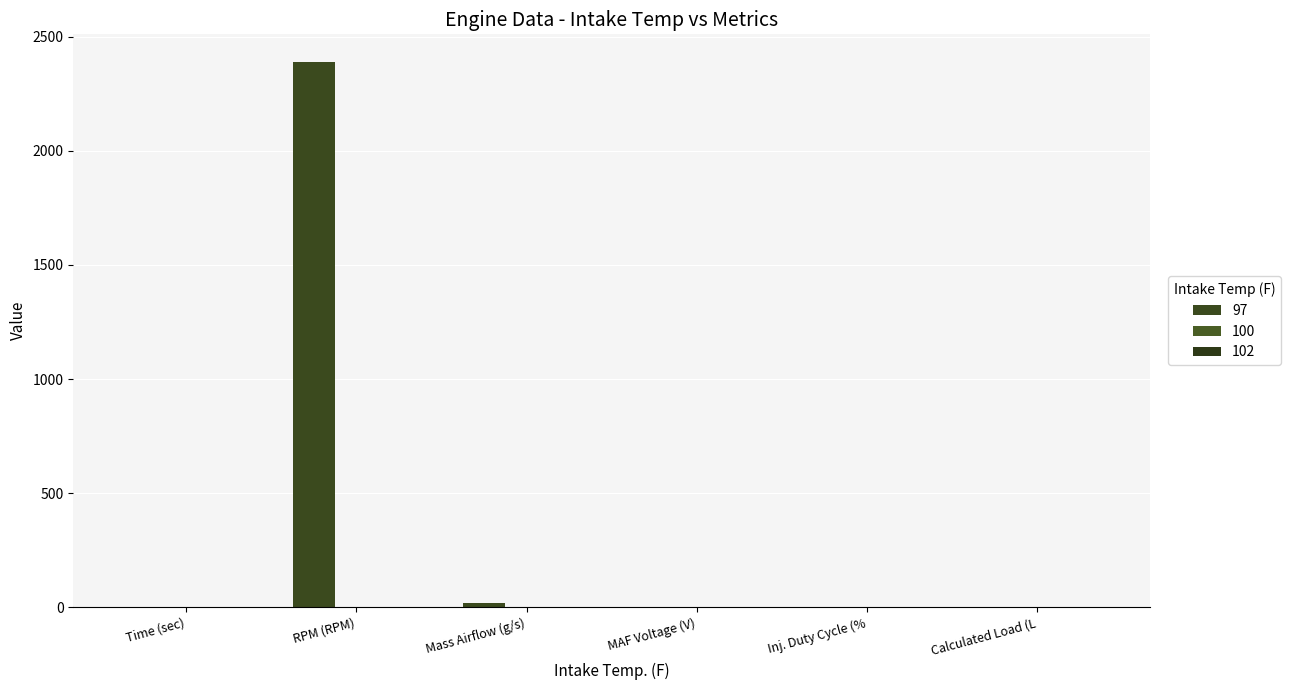

Are the bars grouped side by side (vs. stacked)?

No